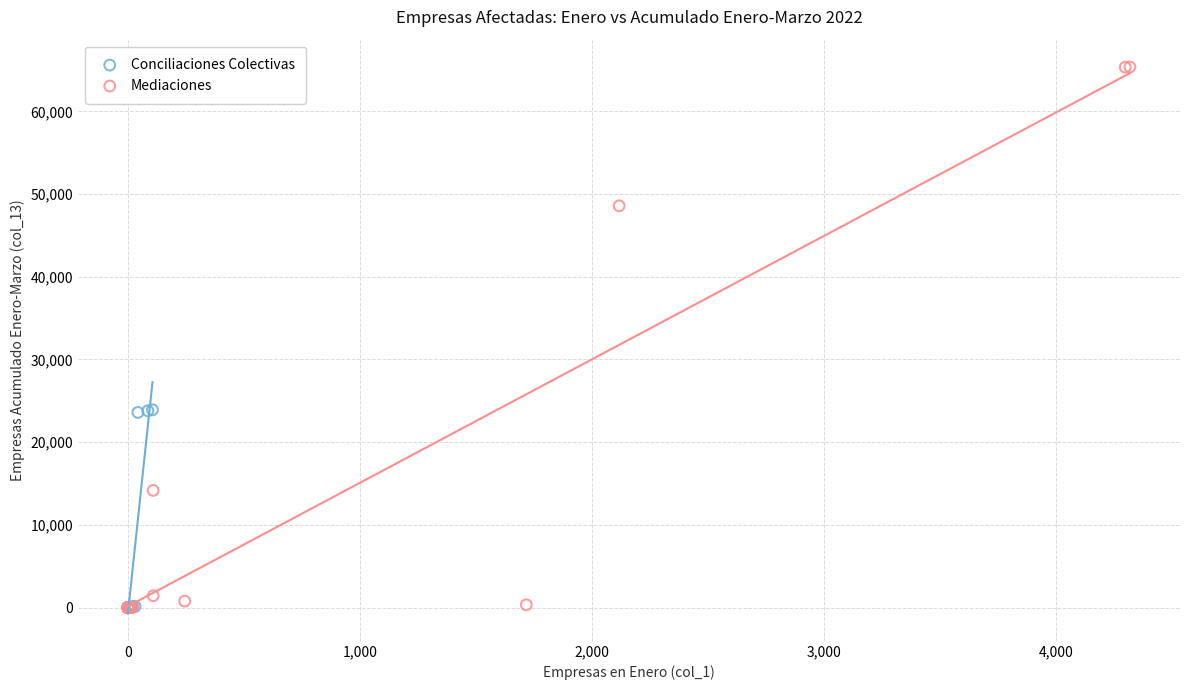

Which series has the widest spread of Y values?

Mediaciones